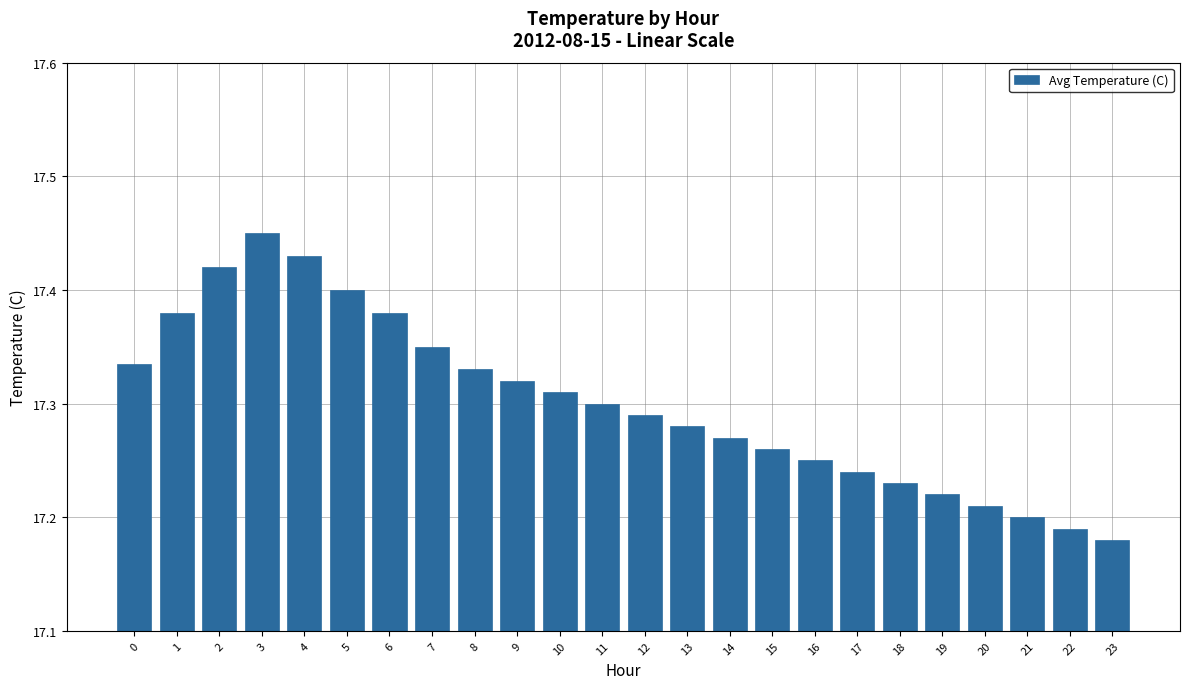

What is the ratio of the value at 19 to the value at 1?

1.0